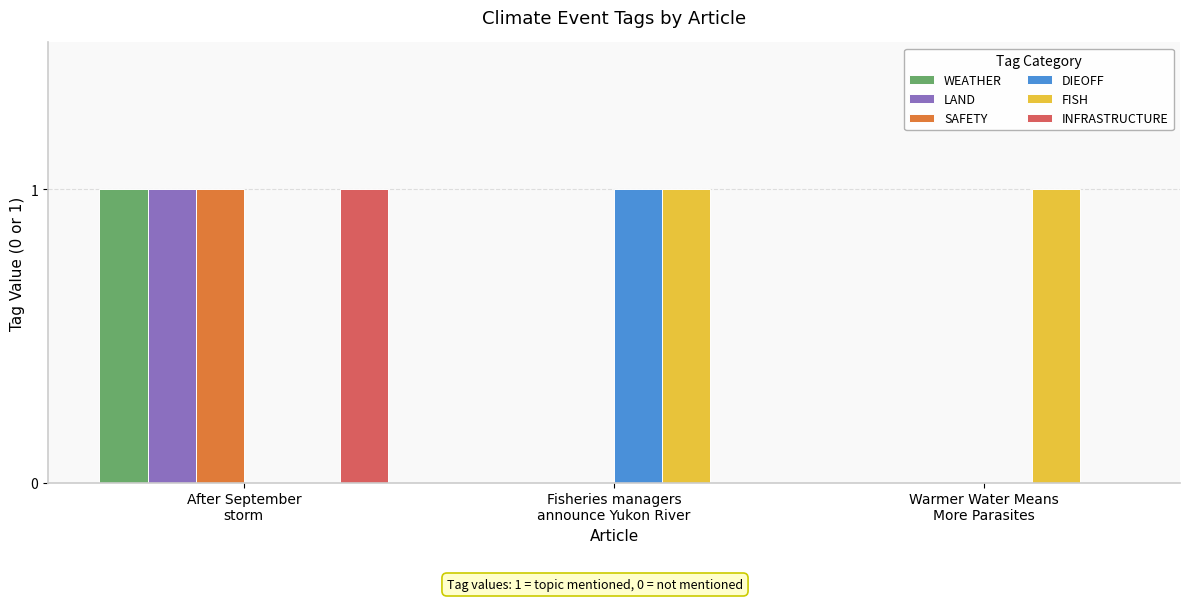

Which series has the largest total across all categories?

FISH